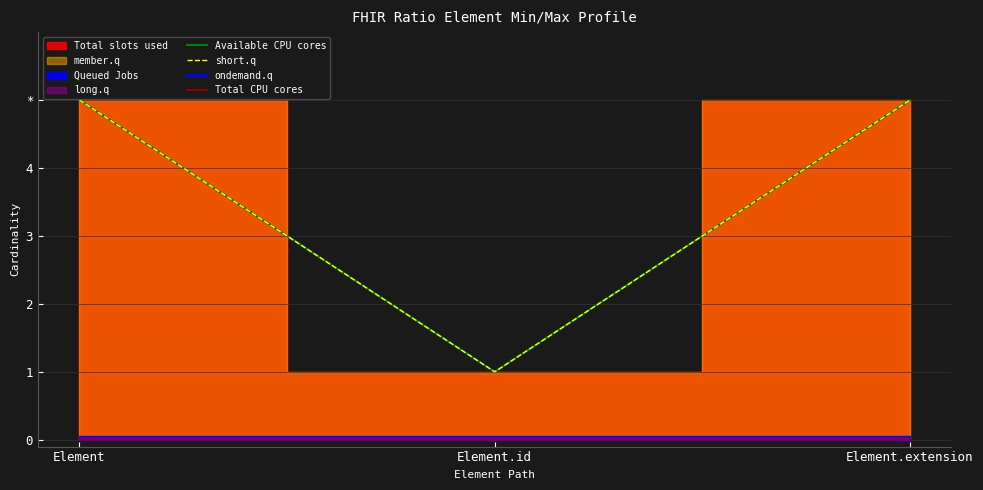

List the series in order of their peak value, lowest first.

ondemand.q, Total CPU cores, Available CPU cores, short.q